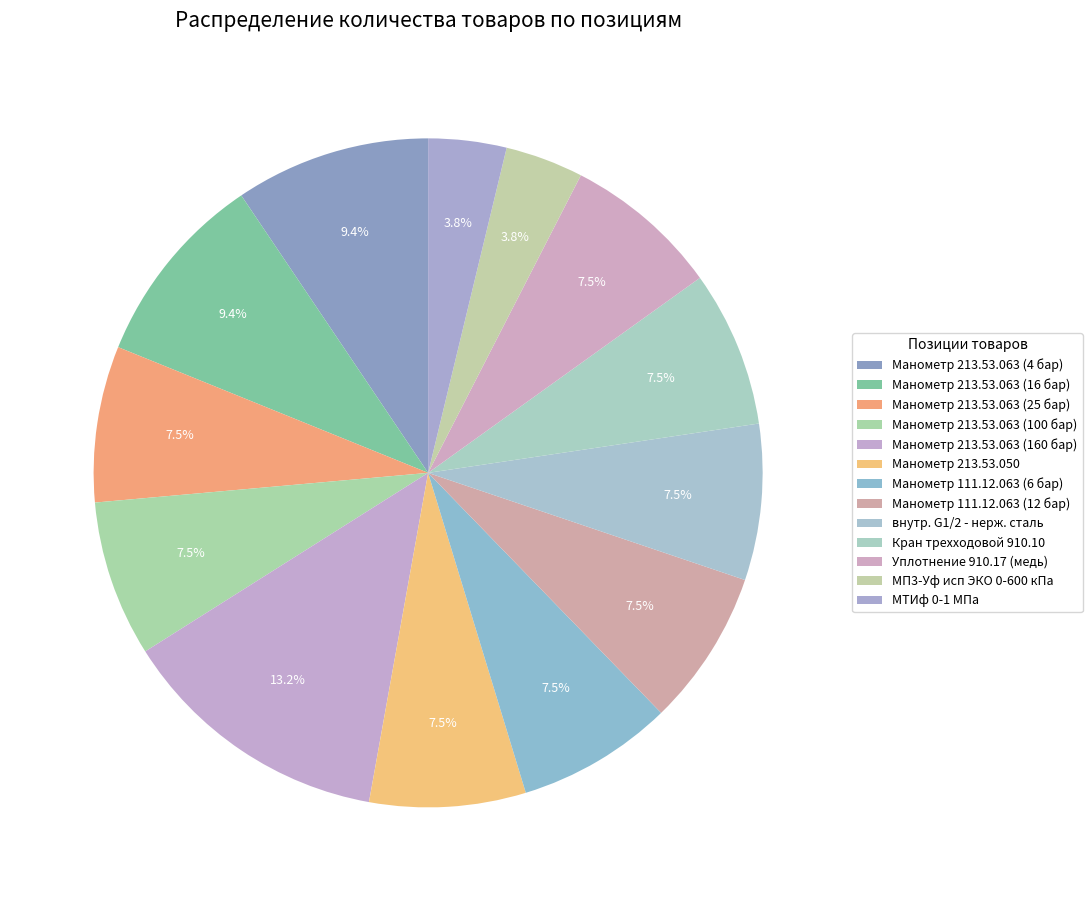

Count the number of slices in the pie.

13